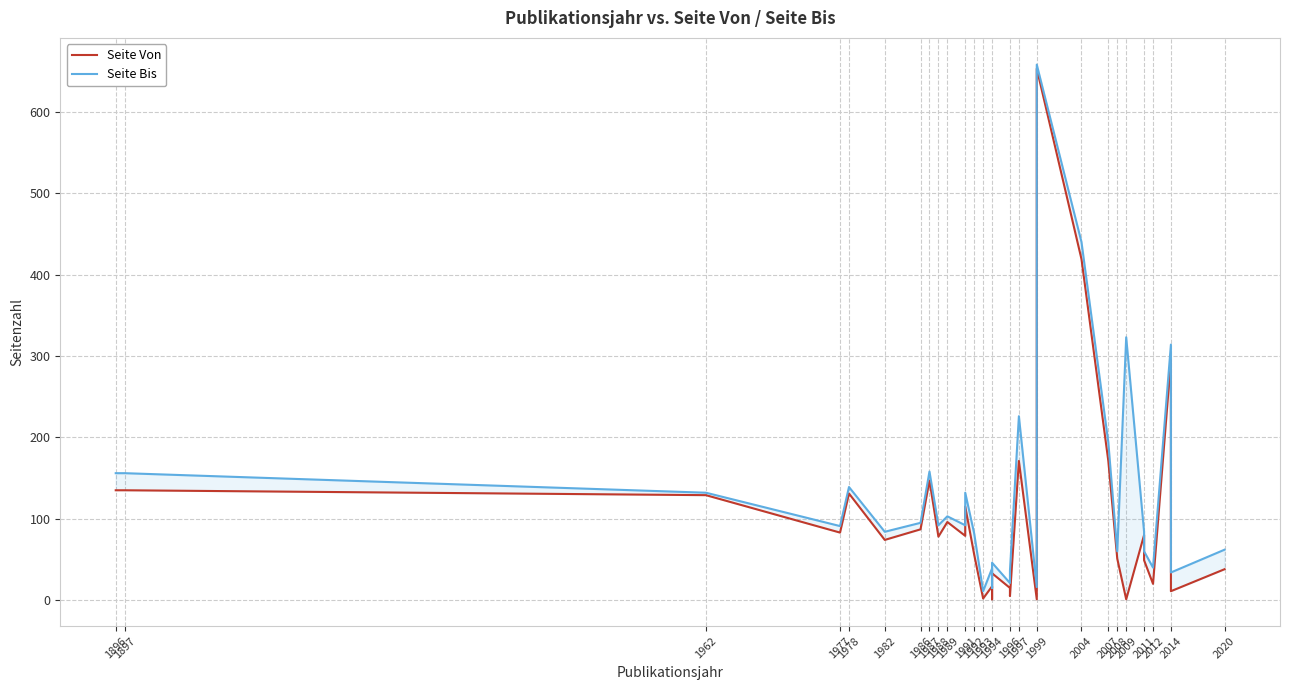

Rank the series at 1994 from lowest to highest value.

Seite Von, Seite Bis